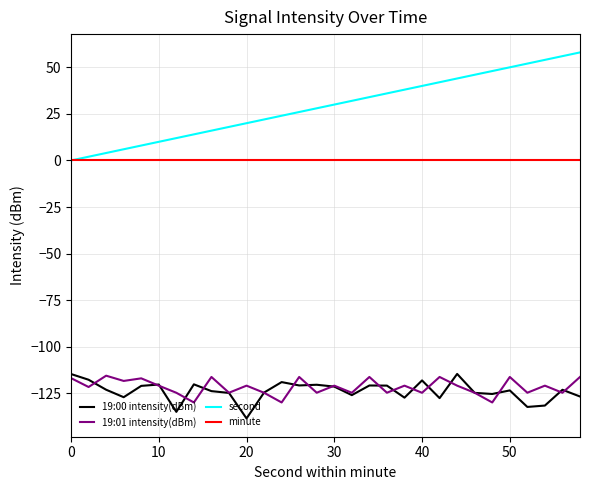

True or false: 19:00 intensity(dBm) has more than 1 points higher than both neighbors.

True